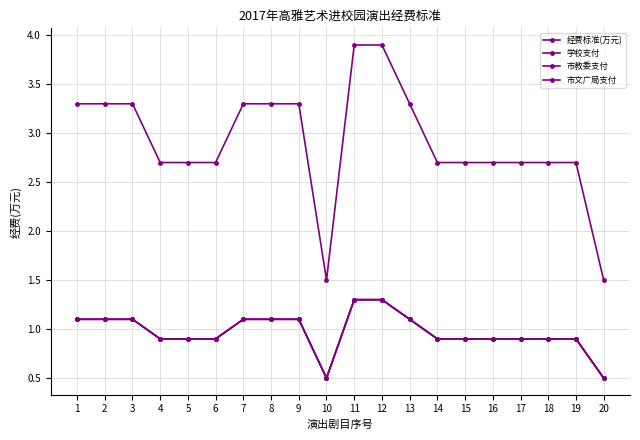

What is the value of the 经费标准(万元) point at the 18th from the left?

2.7